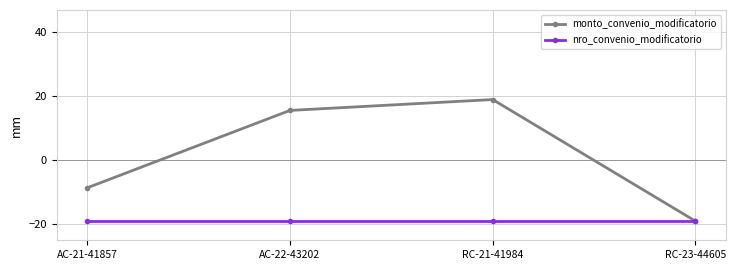

Which series has the largest range (max minus min)?

monto_convenio_modificatorio